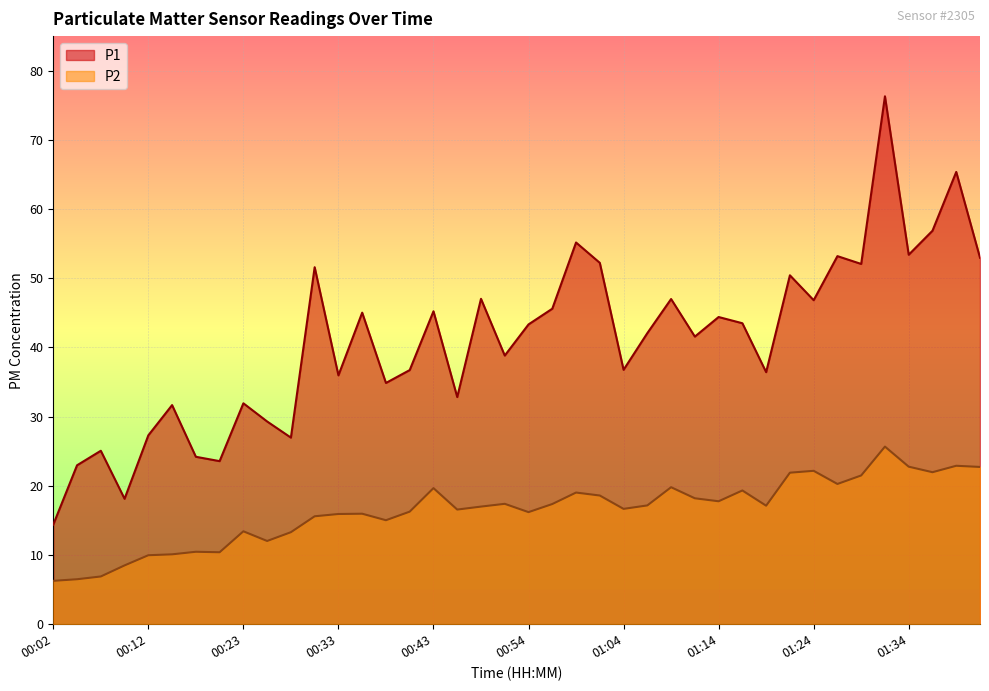

What value does the P2 series have at 00:23?

13.4